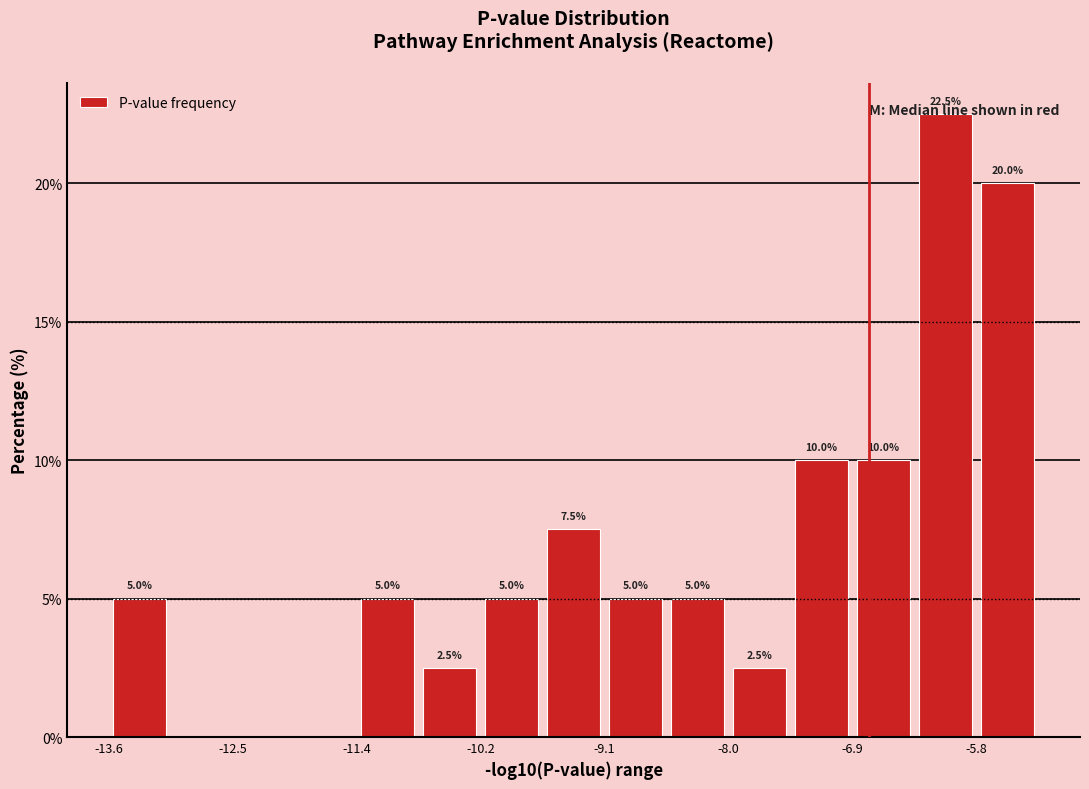

Around what value on the x-axis is the tallest bar? Give the approximate position of its centre, as read against the axis.

-6.0